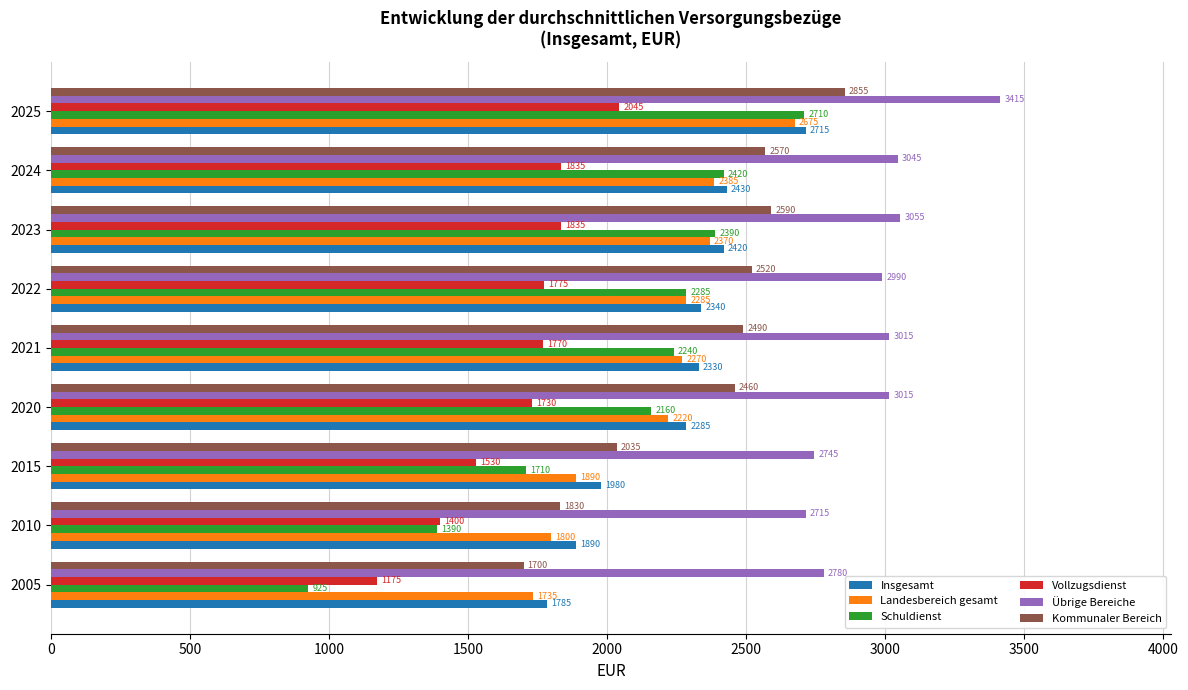

What is the greatest value displayed?

3415